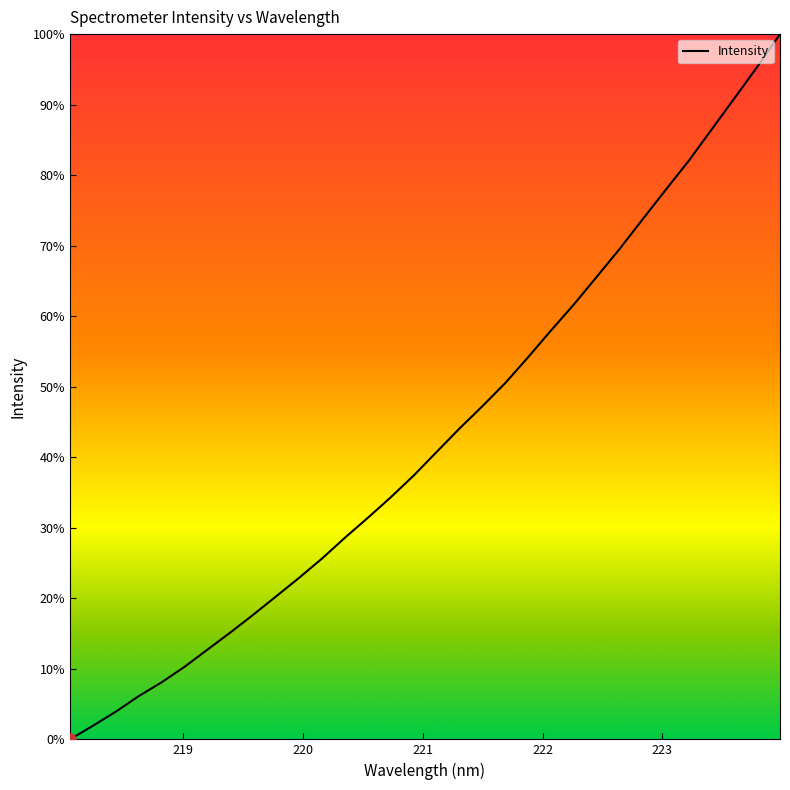

What is the maximum value shown in the chart?

100.0